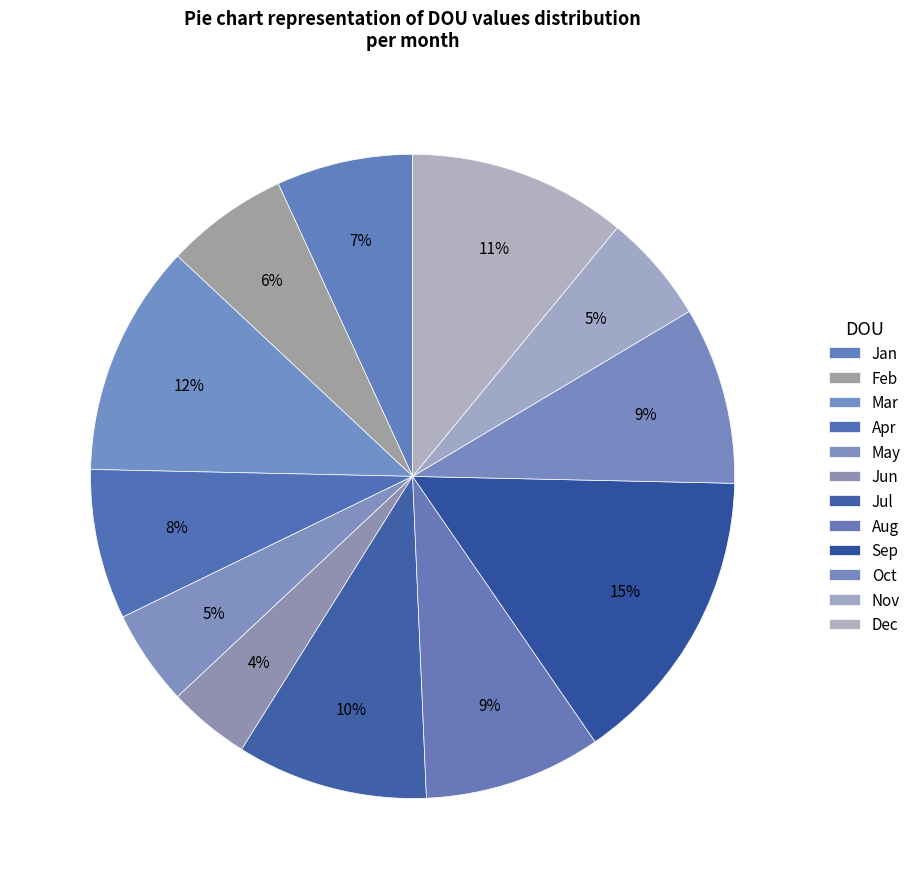

Does any single category account for the majority?

No